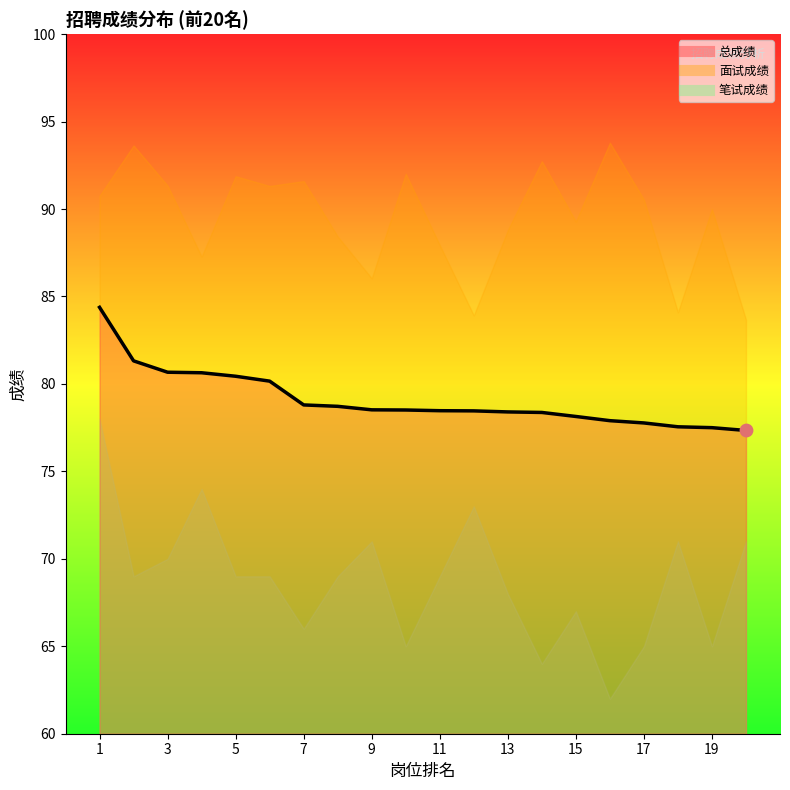

Approximately how many times larger is the value at 17 compared to 3?

1.0